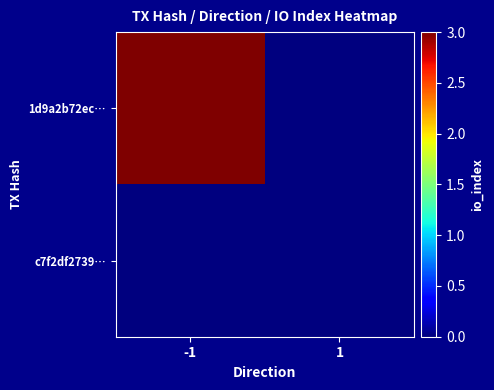

What is the total value across all series at -1?

3